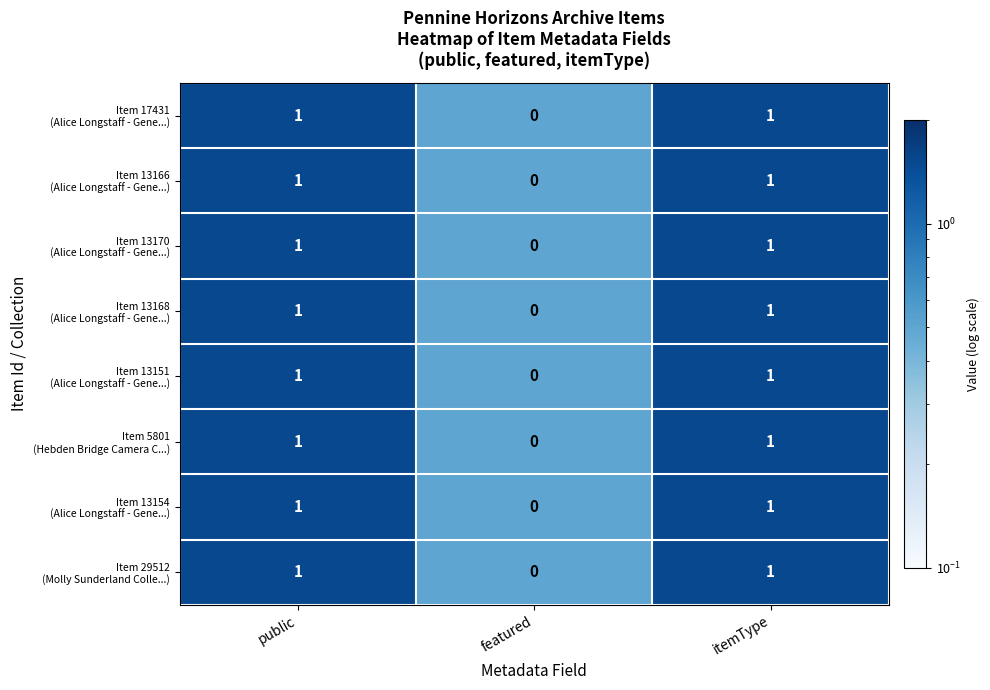

How many categories are shown in the chart?

3